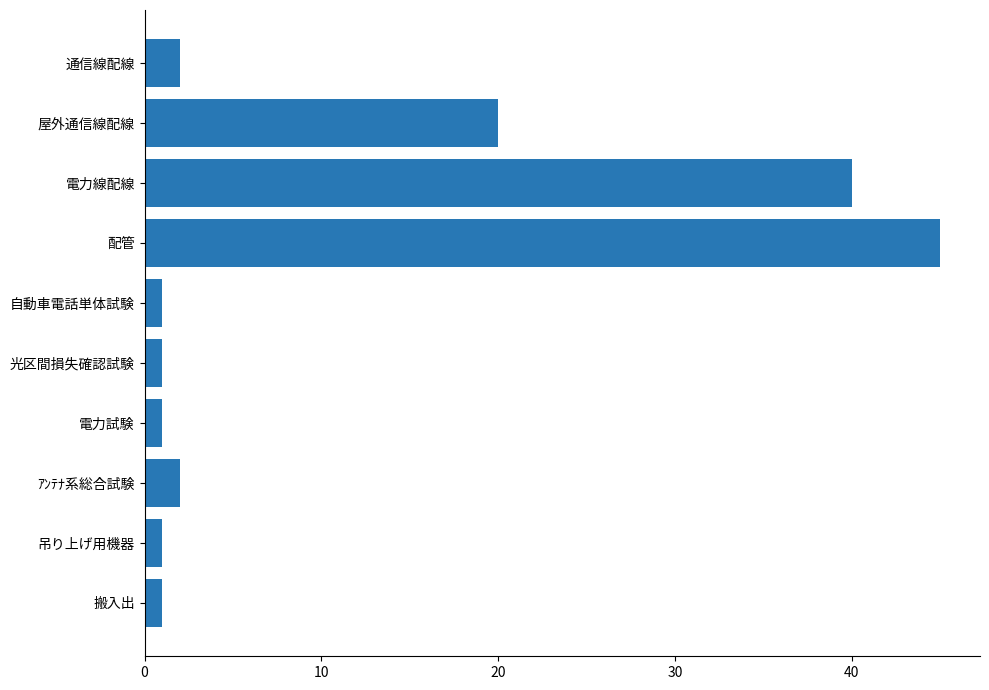

Where is the data nearest to the value 23?

屋外通信線配線